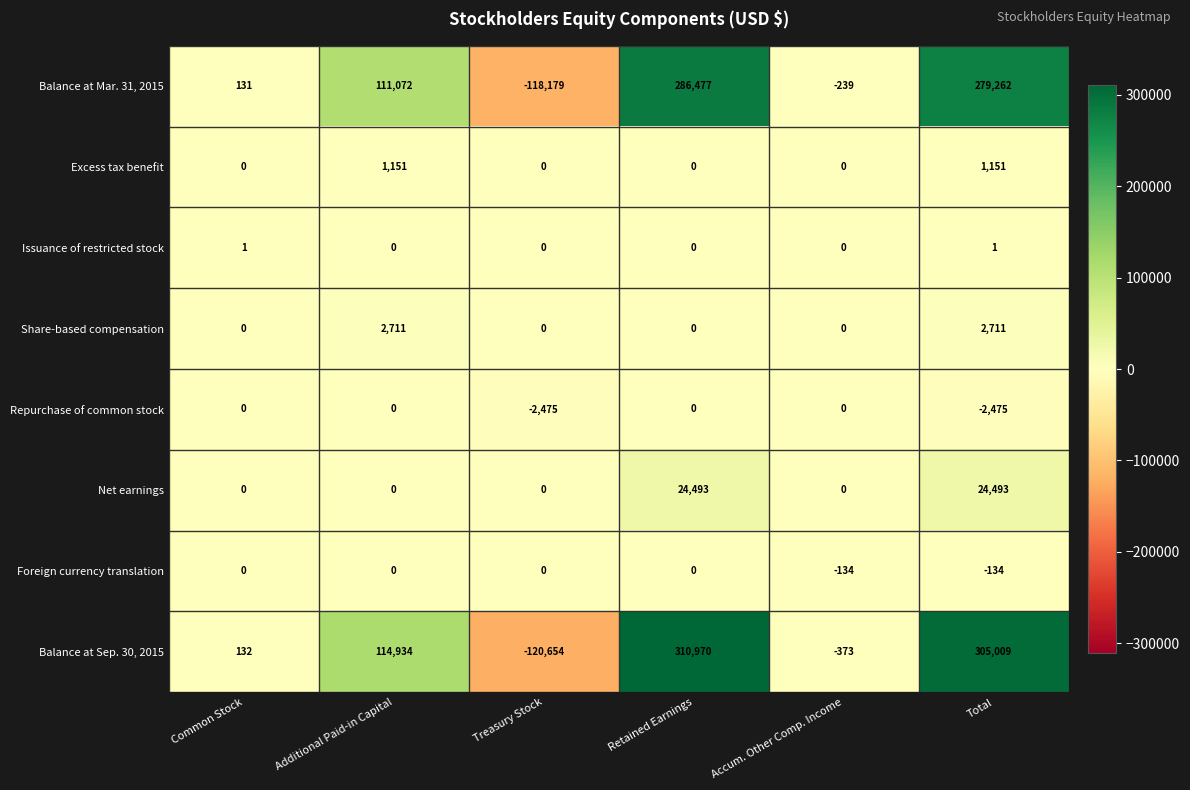

At how many categories does at least one series exceed 2506?

3